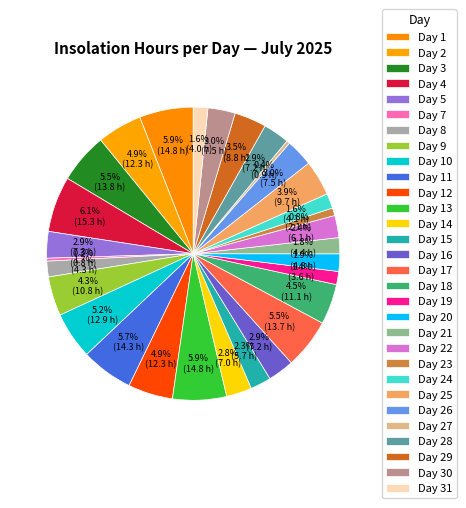

Rank the categories by value from highest to lowest.

4, 1, 13, 11, 3, 17, 10, 2, 12, 18, 9, 25, 29, 26, 30, 5, 16, 28, 14, 22, 15, 20, 21, 8, 24, 31, 19, 23, 27, 7, 6